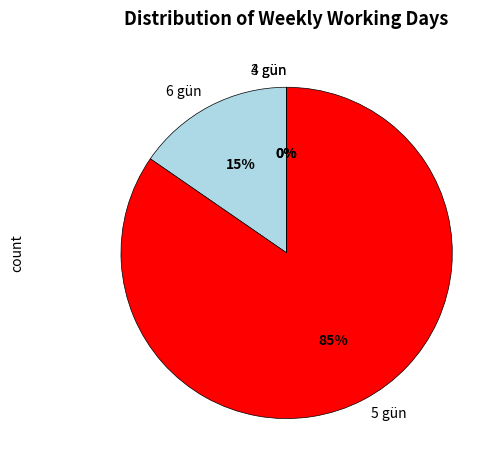

How many slices are in this pie chart?

4